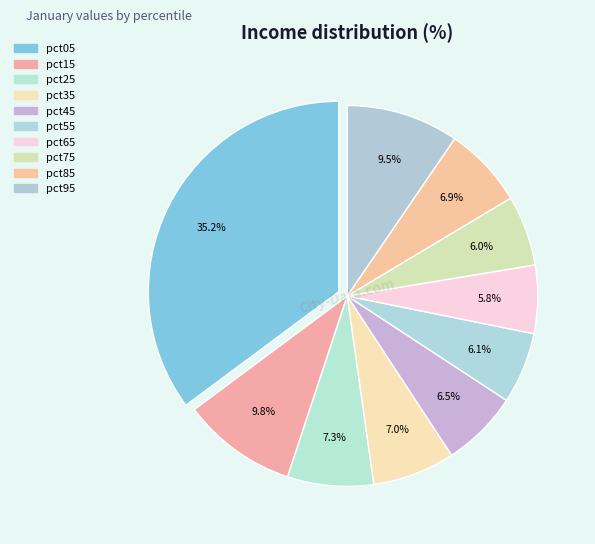

Count the number of slices in the pie.

10